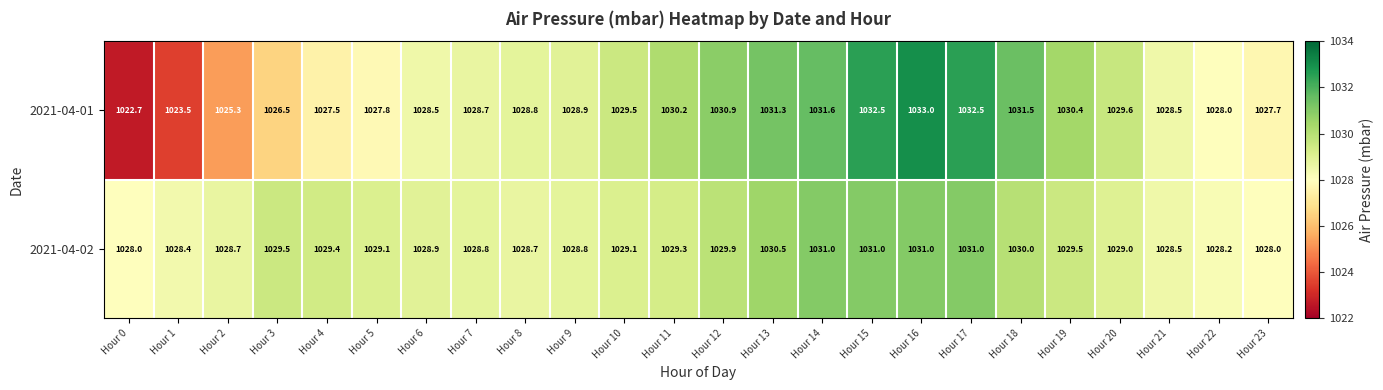

At which category is the sum across all series the highest?

Hour 16